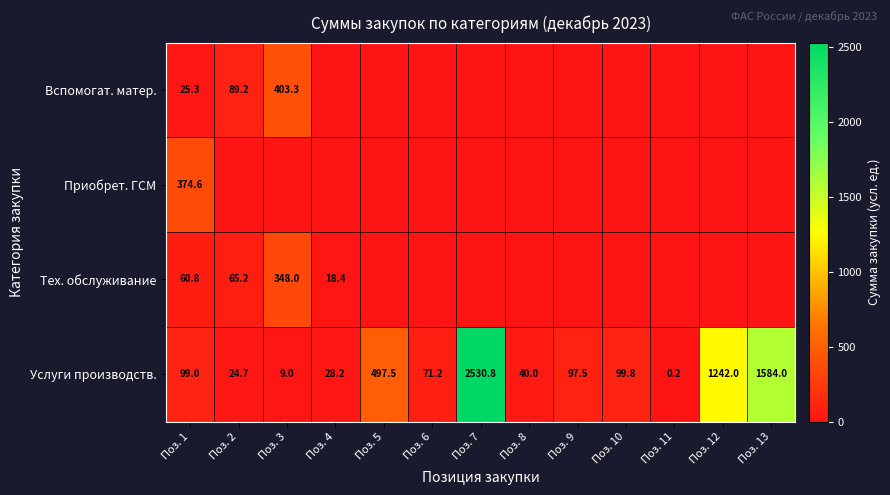

At which category is the sum across all series the highest?

Поз. 7